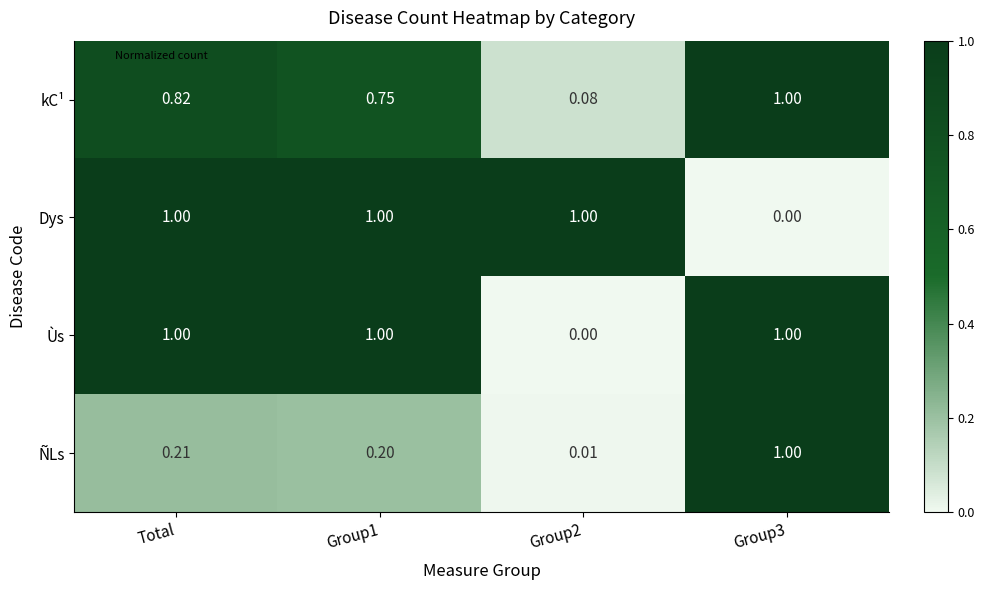

Is the value of kC¹ at Group2 greater than the value of ÑLs at Group2?

Yes